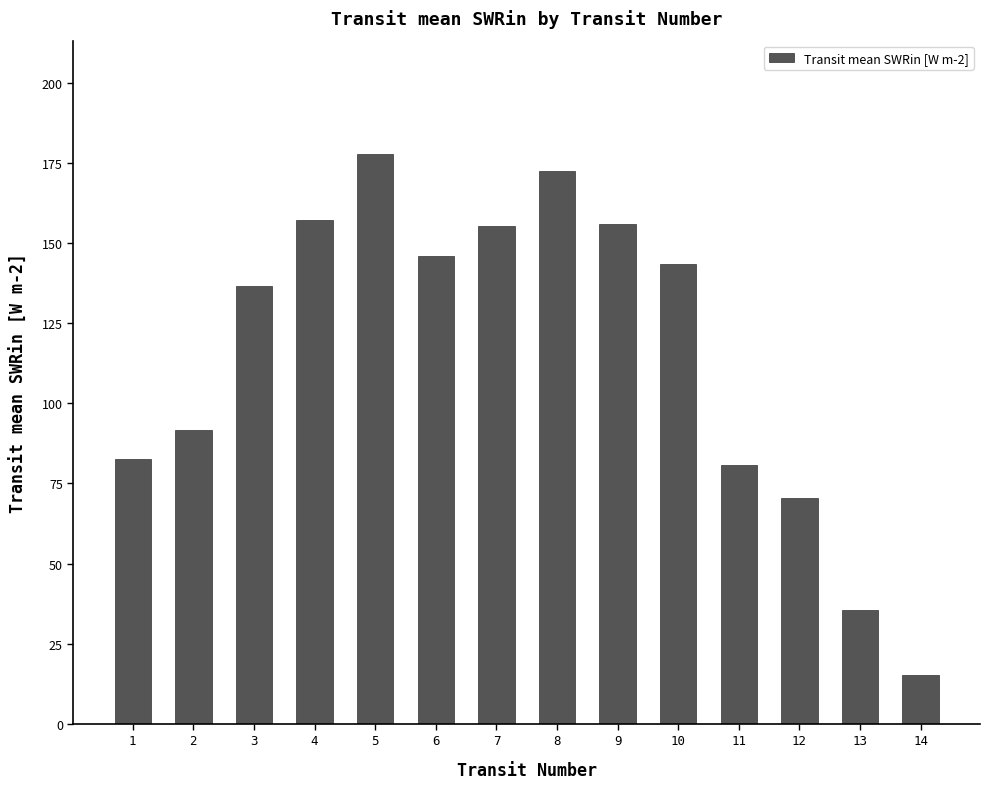

Which category has the lowest value across all series?

14